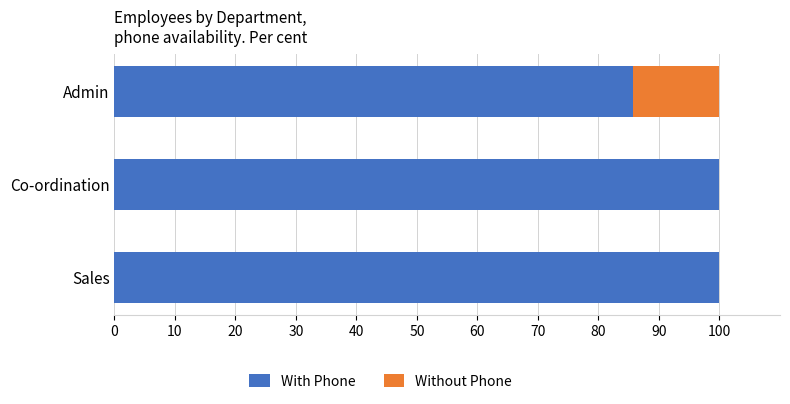

What is the total value across all series at Admin?

100.0